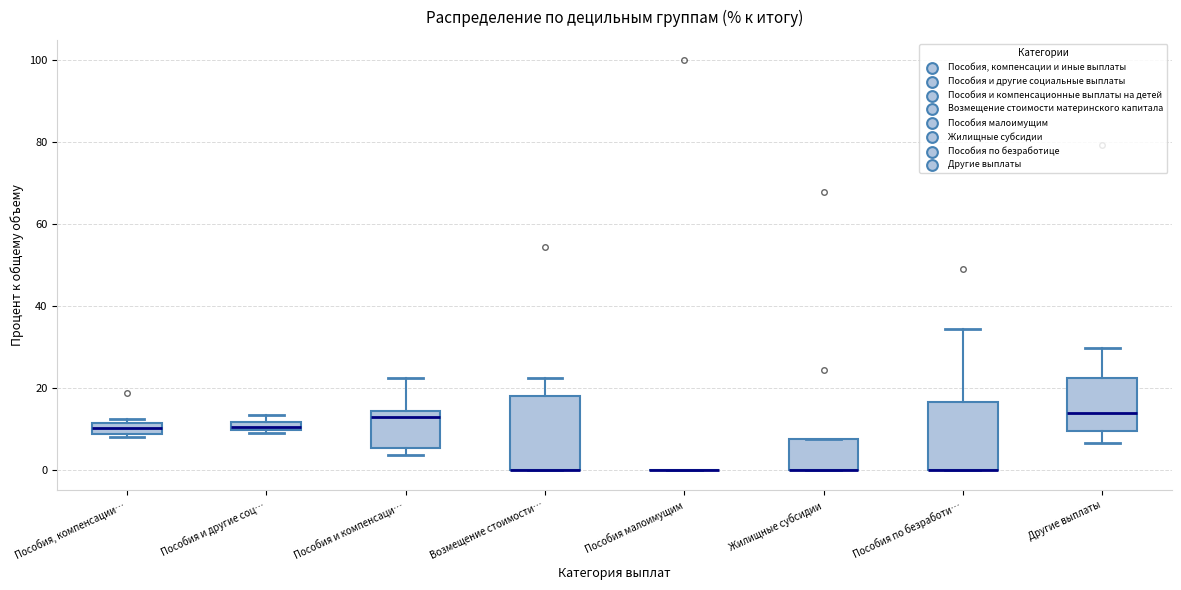

Where is the upper edge of the box for Жилищные субсидии on the y-axis? The values are not printed on the chart, so give them approximately, as read against the axis.

8